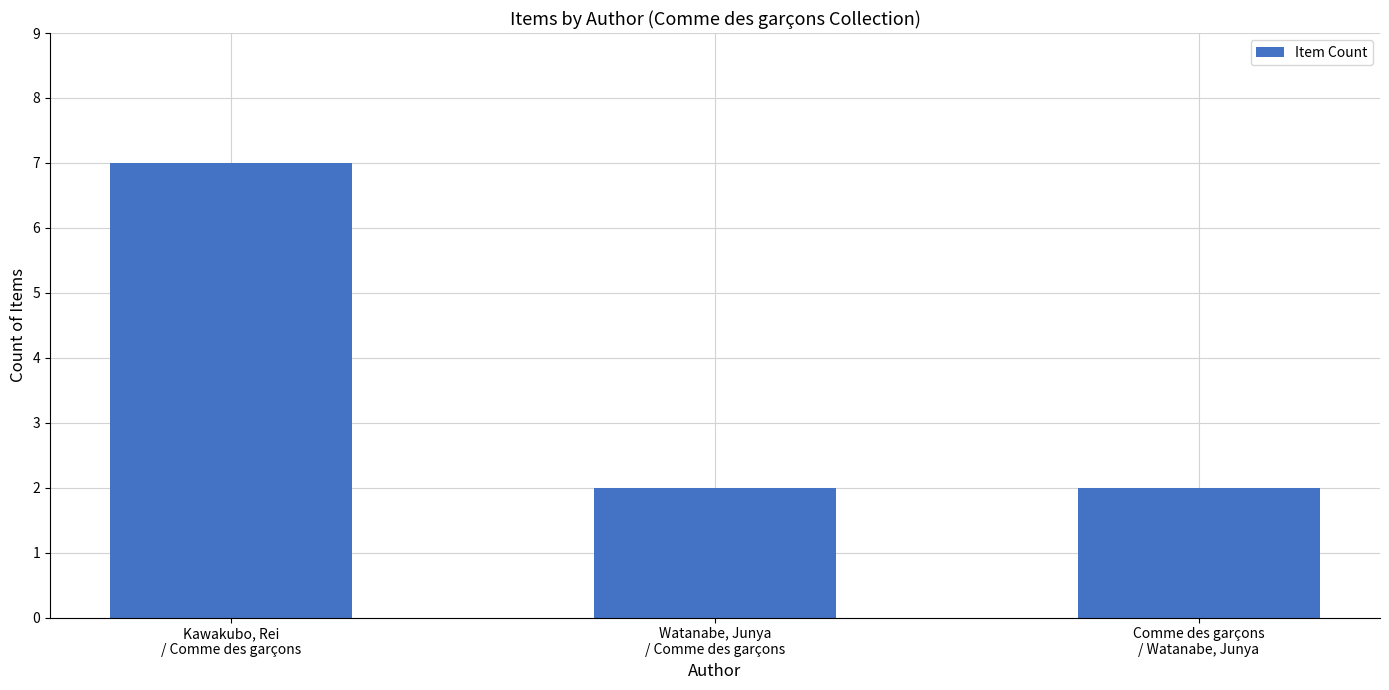

Is it true that the value at Watanabe, Junya
/ Comme des garçons is 1?

False